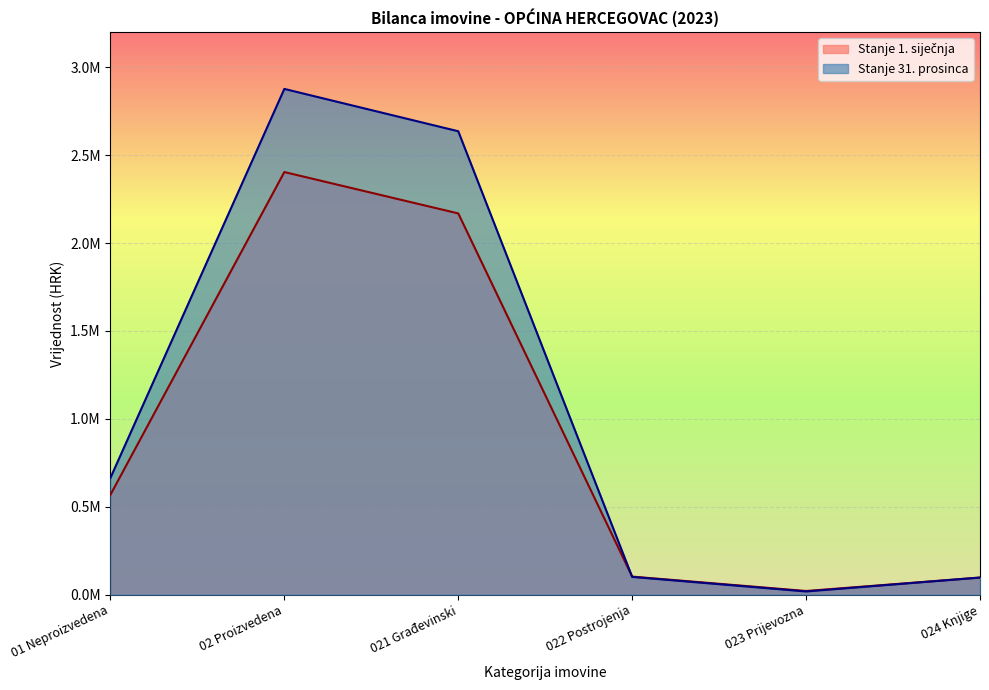

How many lines are shown in the chart?

2